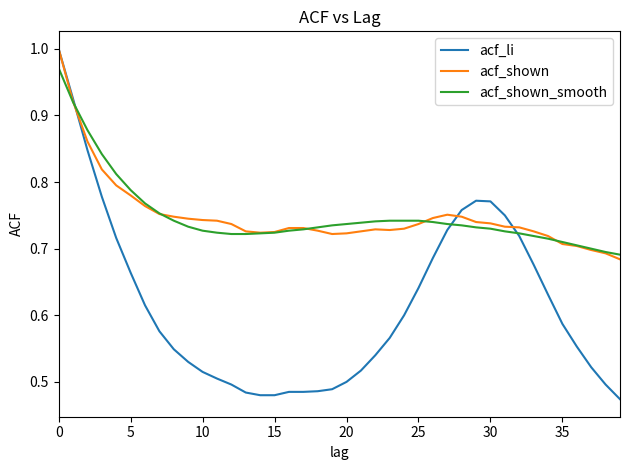

Which series has the largest range (max minus min)?

acf_li